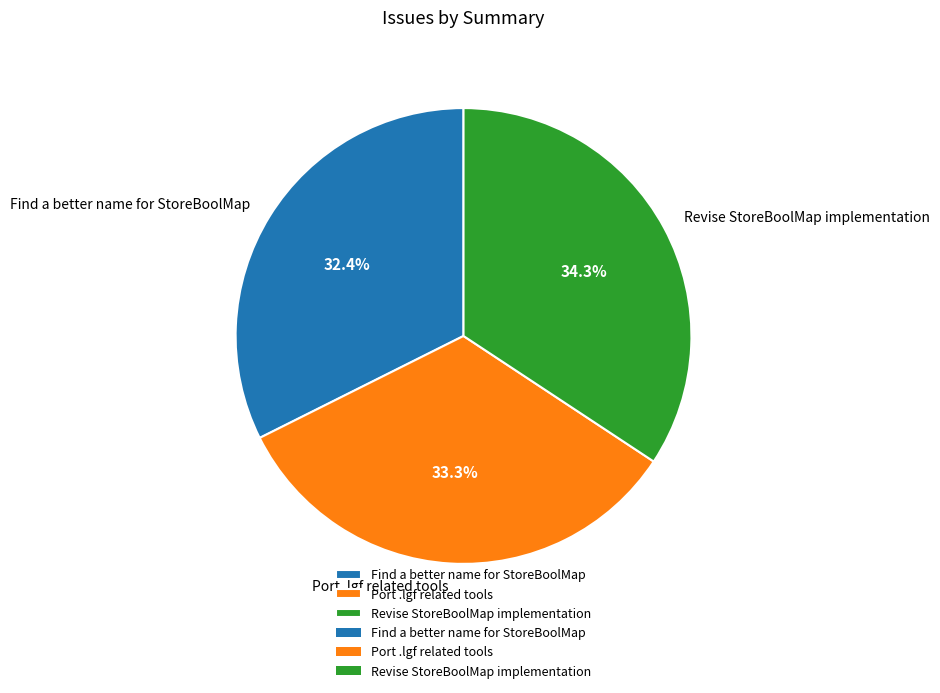

To the nearest percent, what percentage of the pie is Port .lgf related tools?

33%